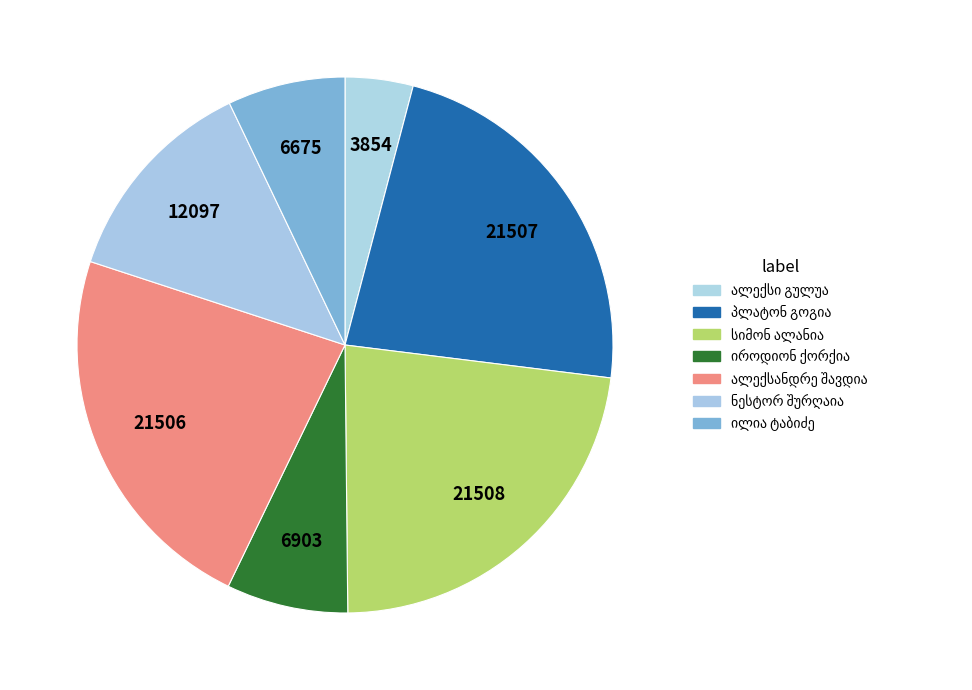

How many segments does this pie chart have?

7